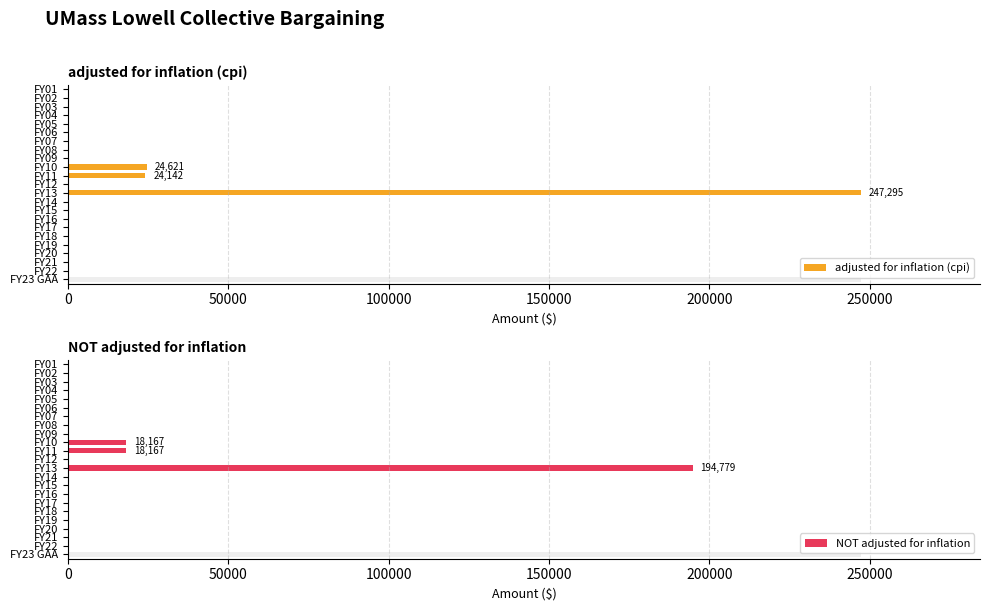

What is the sum of all NOT adjusted for inflation values?

231113